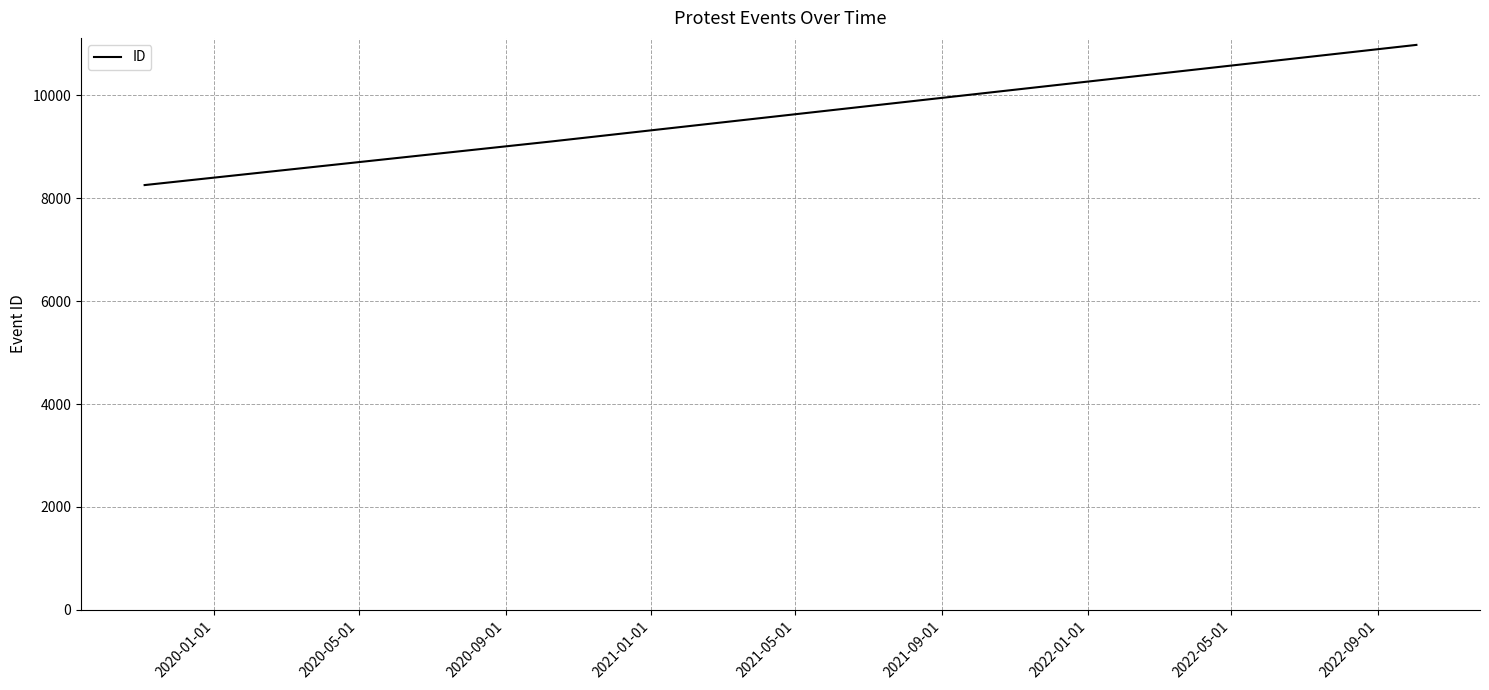

How many values are below 9104?

1